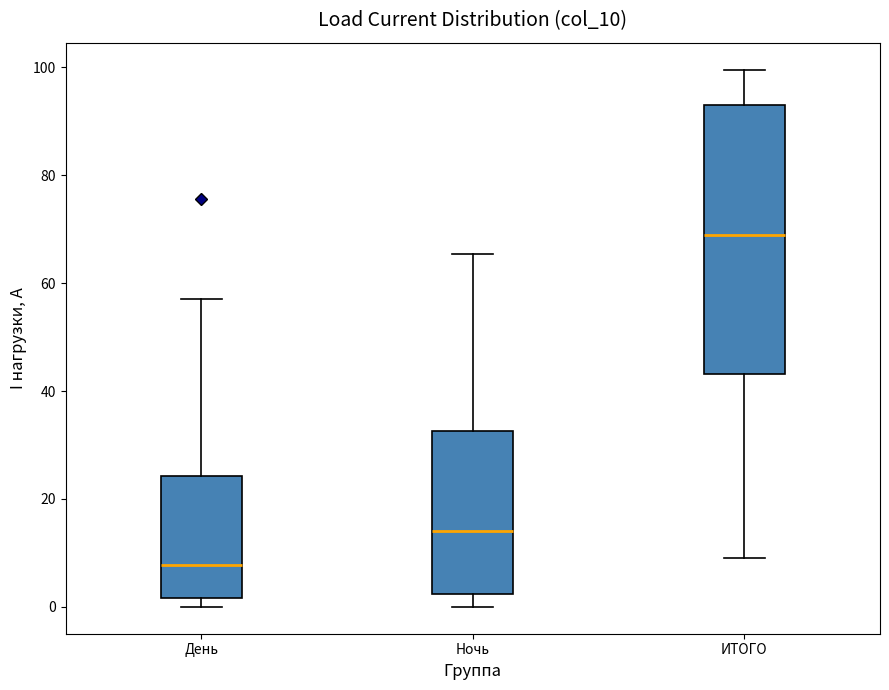

Where does the median line of the box for День sit on the y-axis? The values are not printed on the chart, so give them approximately, as read against the axis.

8